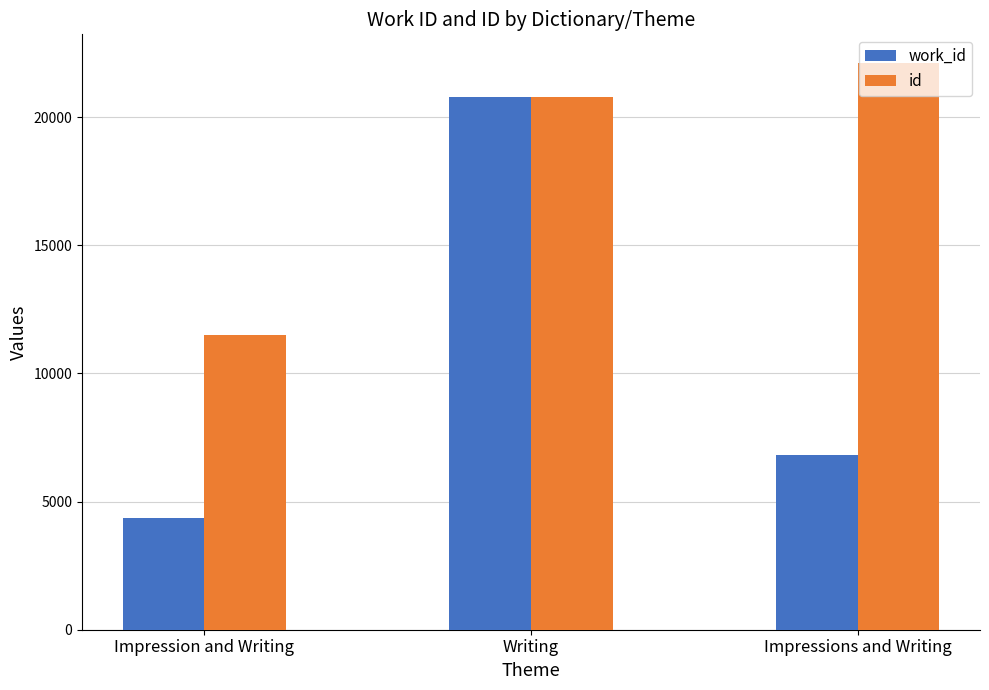

What value does the id series have at Impression and Writing, to the nearest 50?

11500